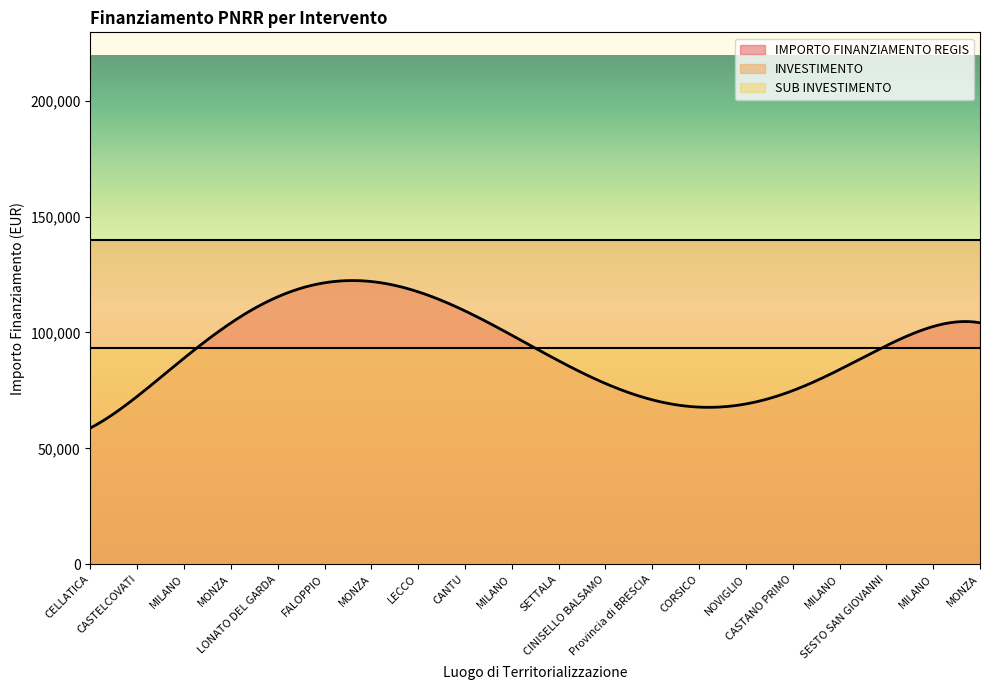

What is the maximum value for IMPORTO FINANZIAMENTO REGIS?

122393.0